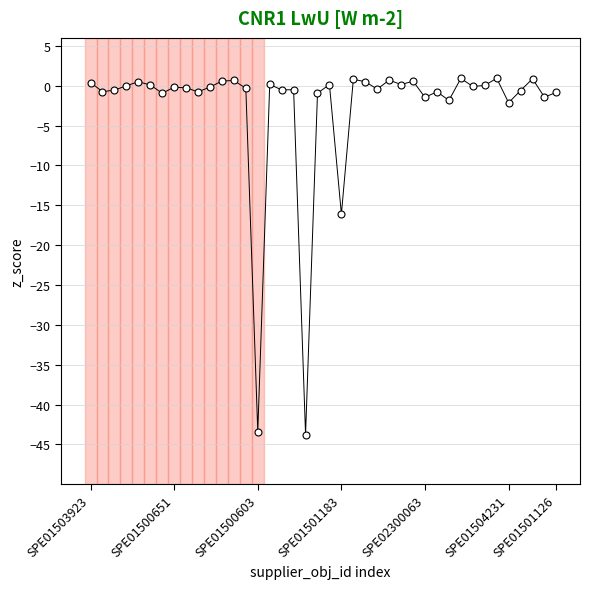

What is the range of Y values (max minus min)?

44.7